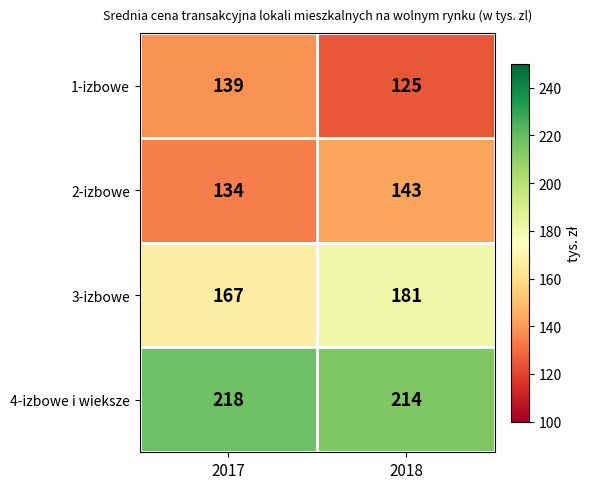

At 2017, list the series in order from largest to smallest.

4-izbowe i wieksze, 3-izbowe, 1-izbowe, 2-izbowe